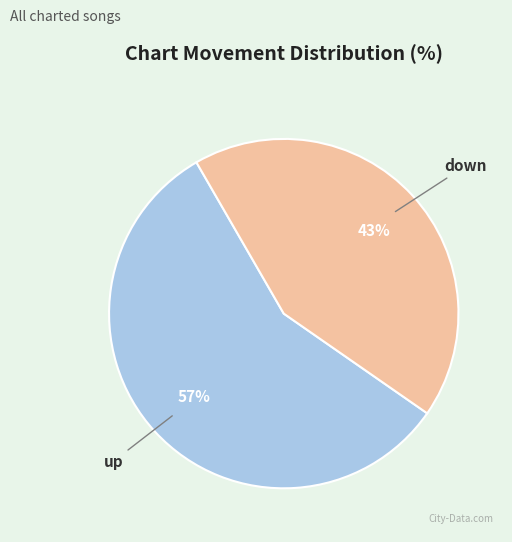

The up slice represents 57% of the pie. True or false?

True